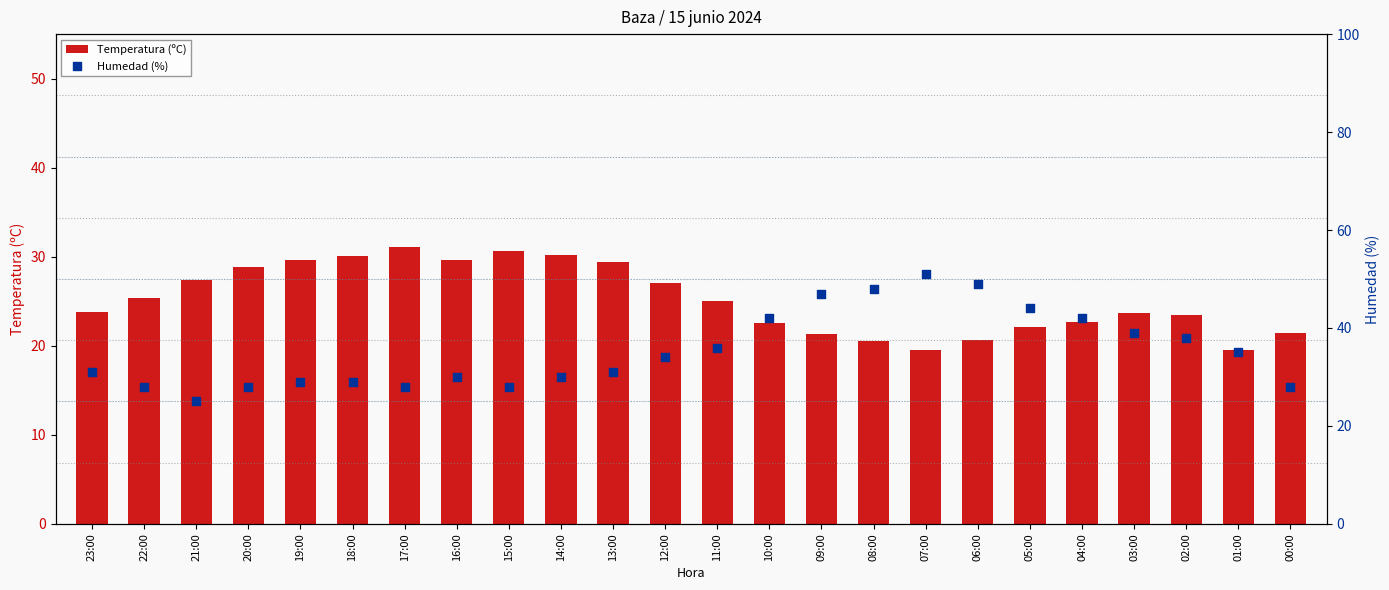

Which series has the largest Y range (max minus min)?

Humedad (%)